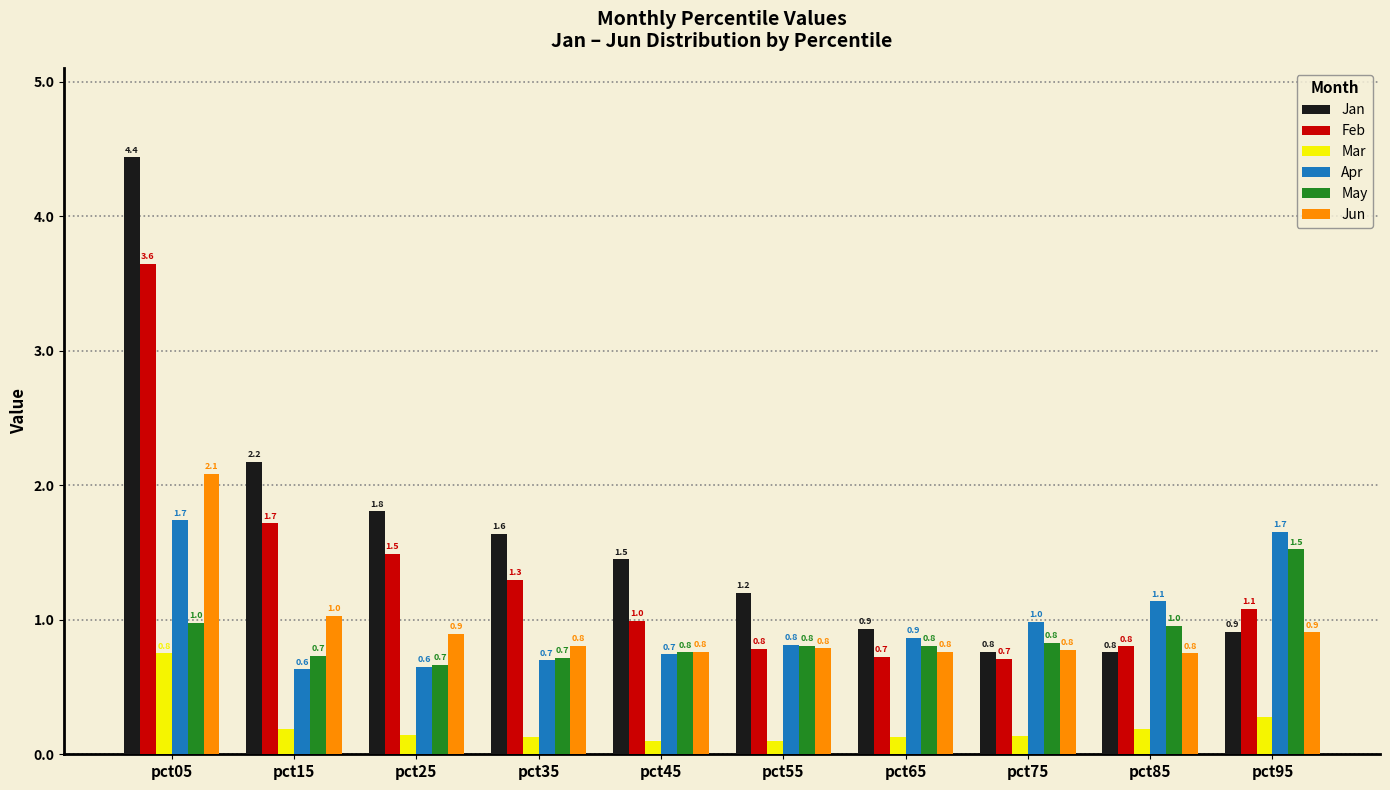

What is the value of the Jan bar at the 4th from the left?

1.6